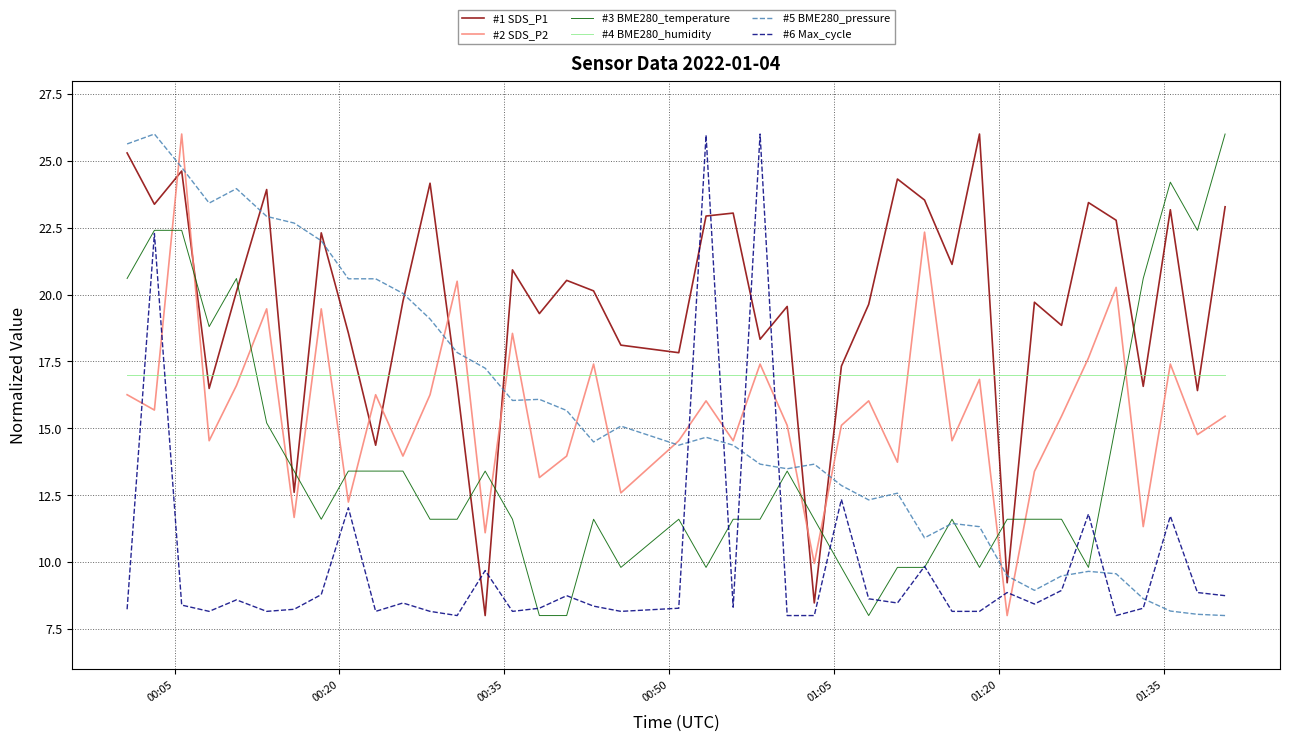

How many times do #3 BME280_temperature and #1 SDS_P1 cross each other?

11